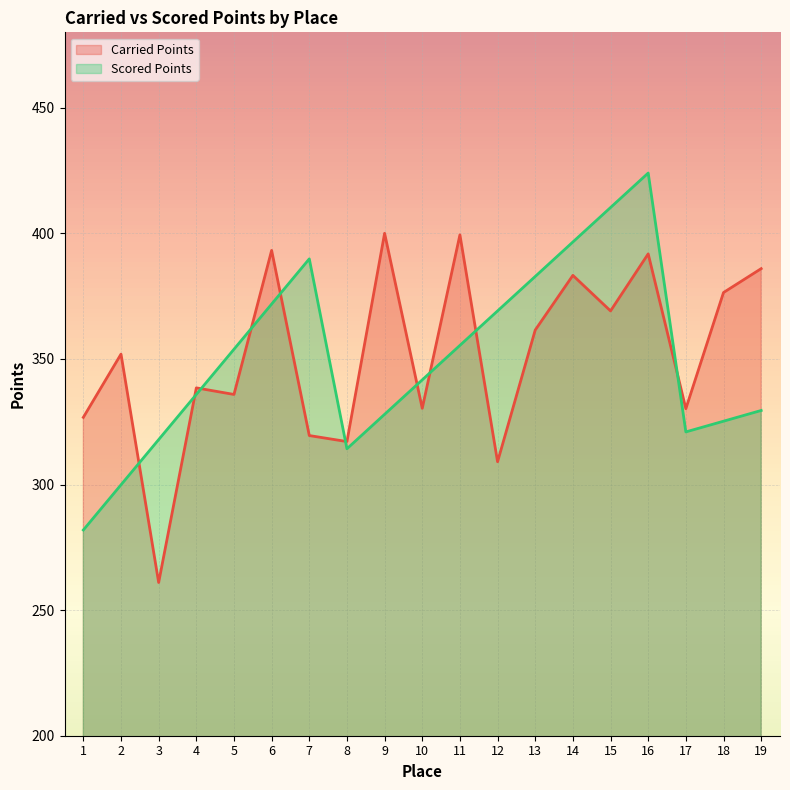

At 15, list the series in order from largest to smallest.

Scored Points, Carried Points